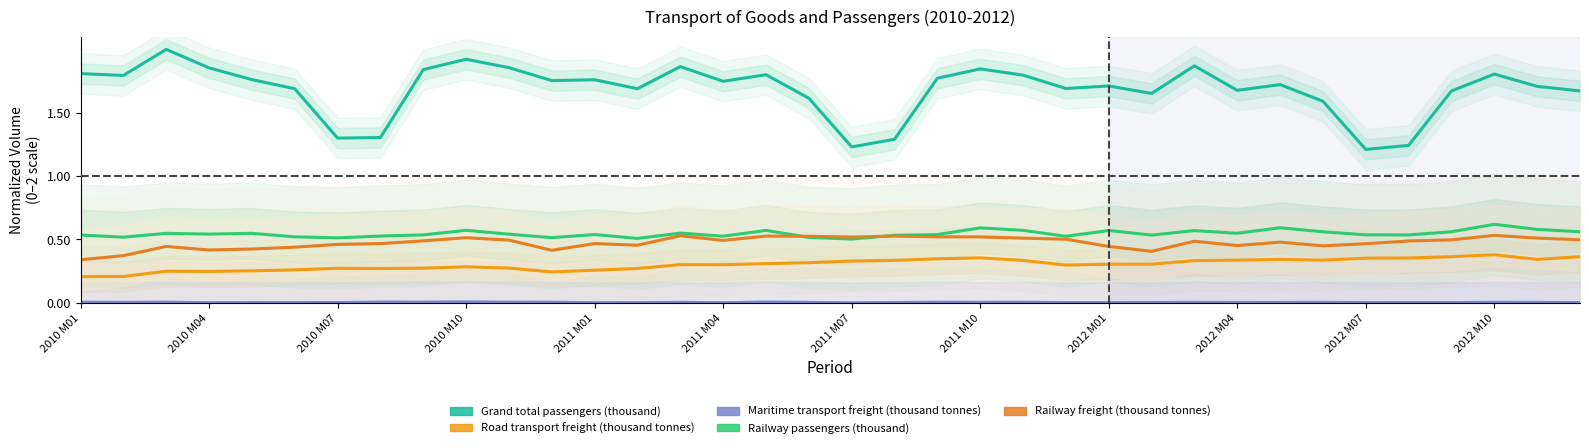

True or false: Railway passengers (thousand) and Road transport freight (thousand tonnes) cross at least once.

False